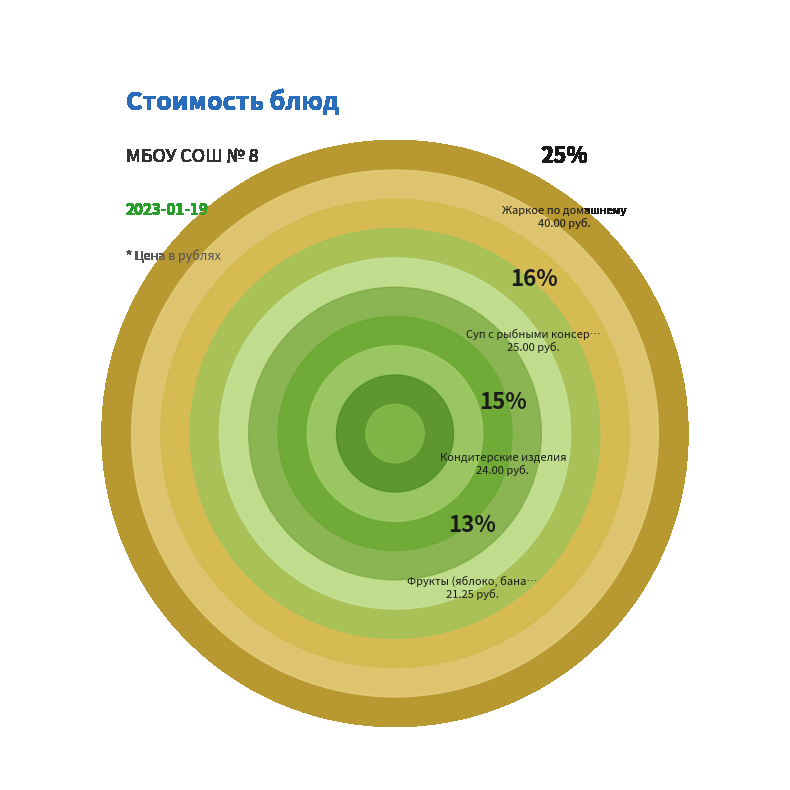

Rank the categories by value from highest to lowest.

Жаркое по домашнему, Суп с рыбными консервами, Кондитерские изделия, Фрукты (яблоко, банан, мандарин), Котлета, Кисель, Рис отварной, Компот из сухофруктов, Хлеб ржаной, Хлеб пшеничный